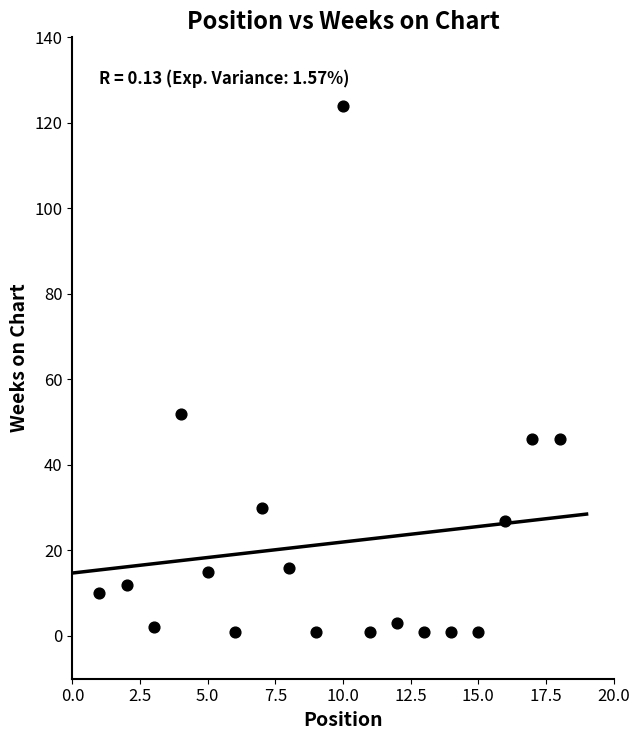

What Y value in the scatter plot is closest to 62?

52